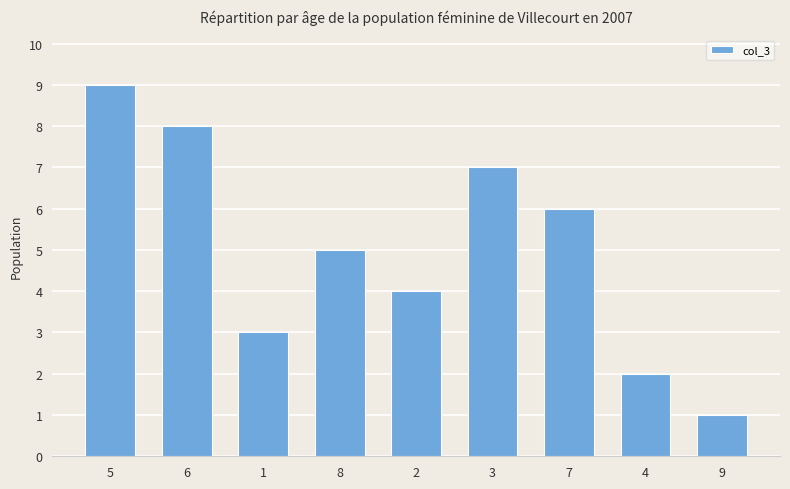

At which label does the data first exceed 5?

5